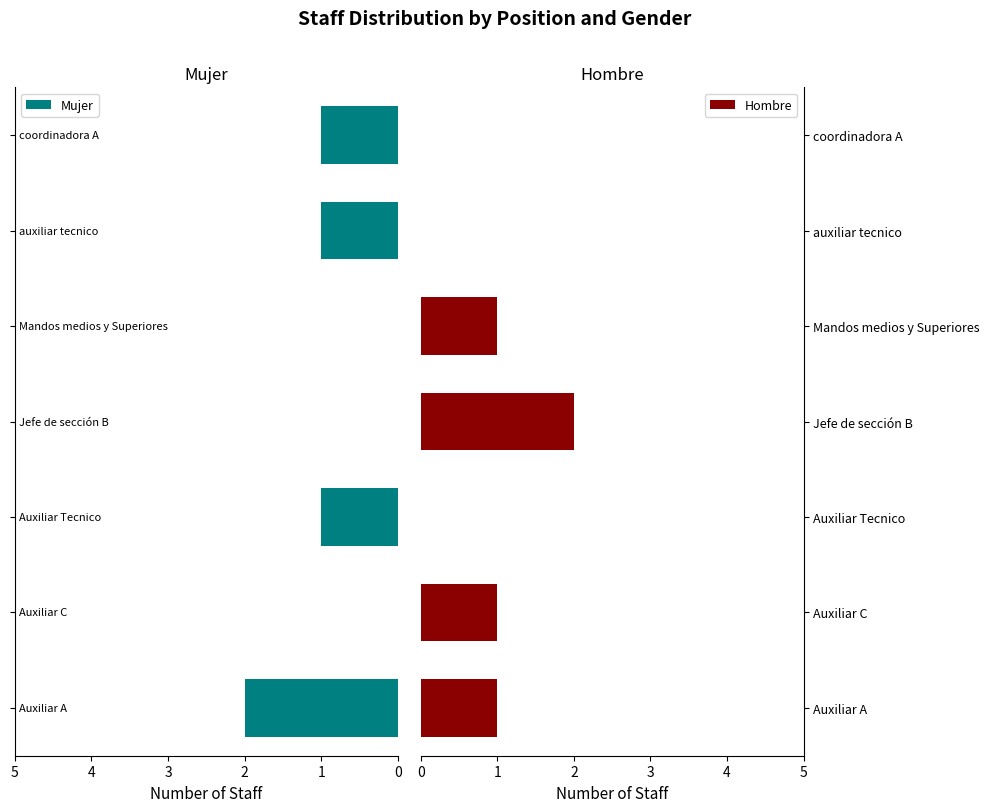

Reading left to right, extract all data points from this chart.

Mujer: 2	0	1	0	0	1	1
Hombre: 1	1	0	2	1	0	0